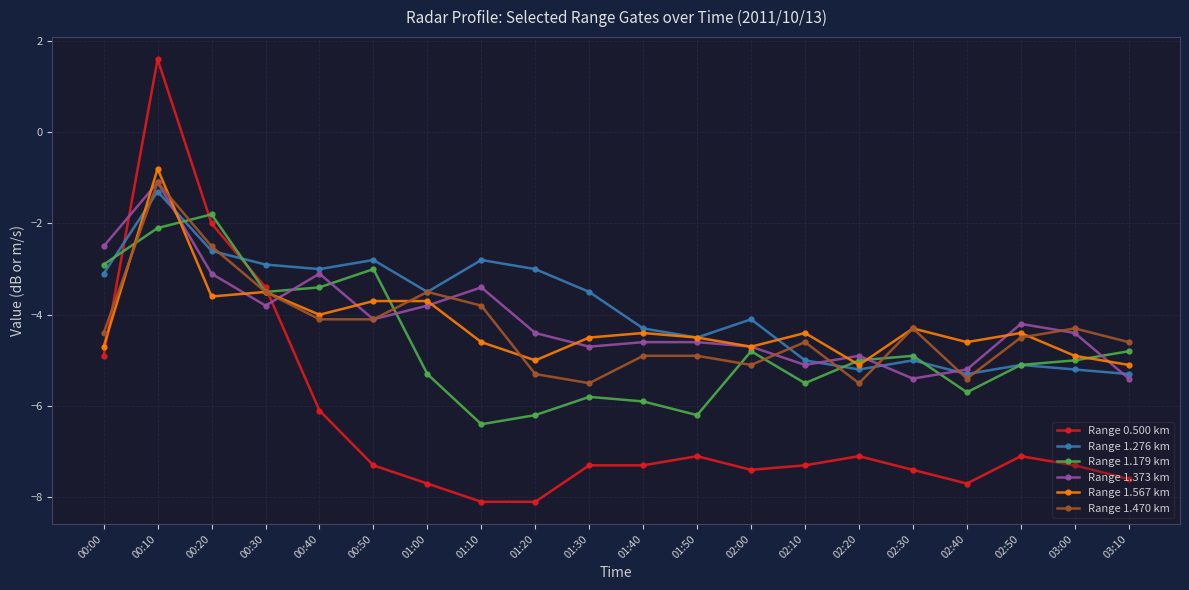

How many interior local peaks does the Range 1.179 km series have?

5